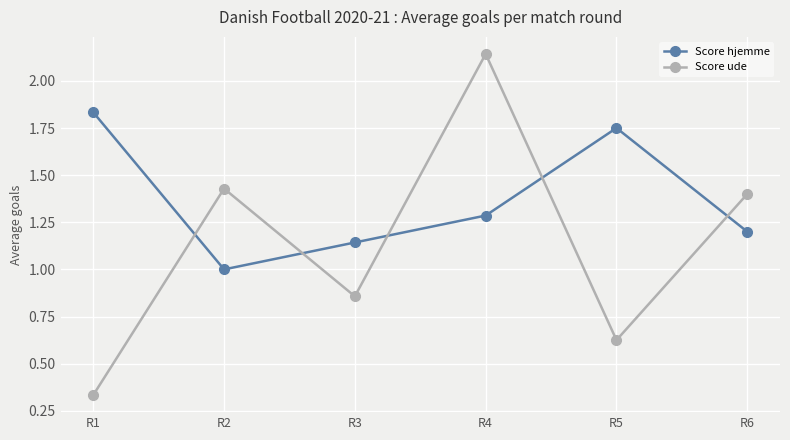

Does the chart display data point markers on the line(s)?

Yes